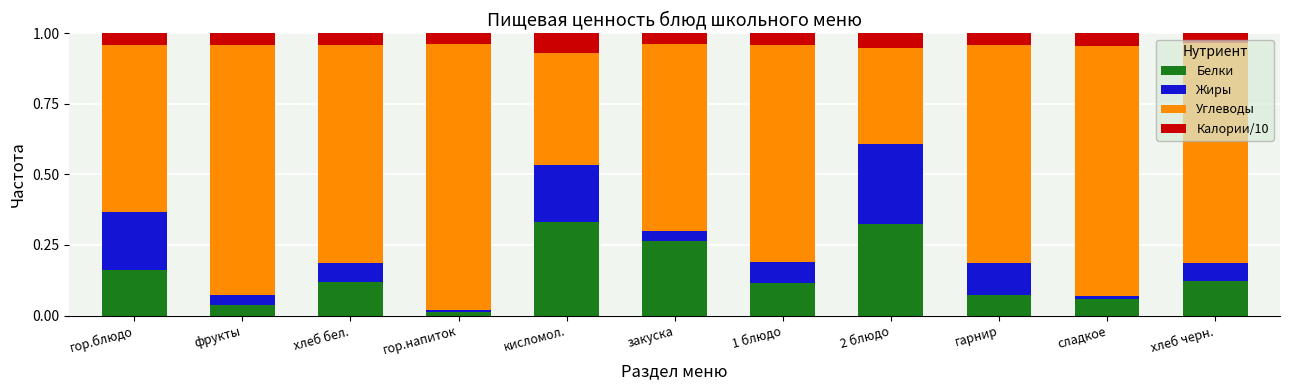

Are the bars grouped side by side (vs. stacked)?

No